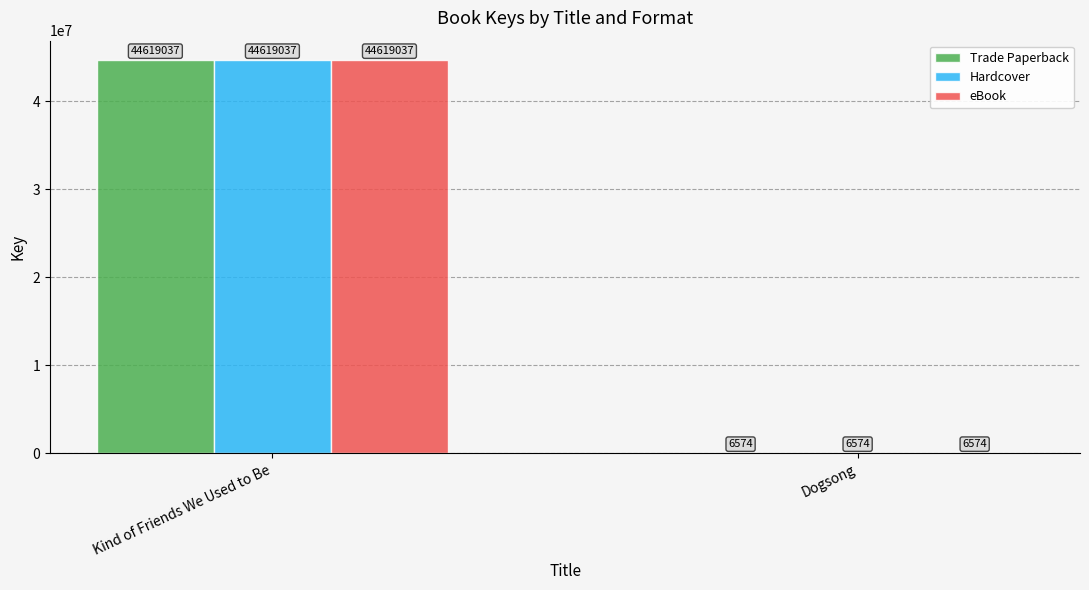

What is the highest value of the Hardcover series?

44619037